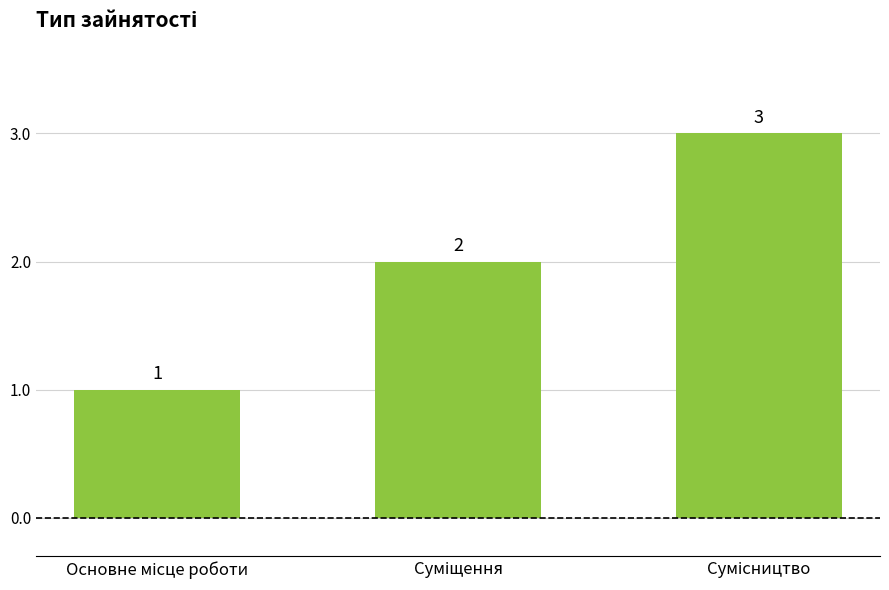

Count the values in the range 1 to 3.

3